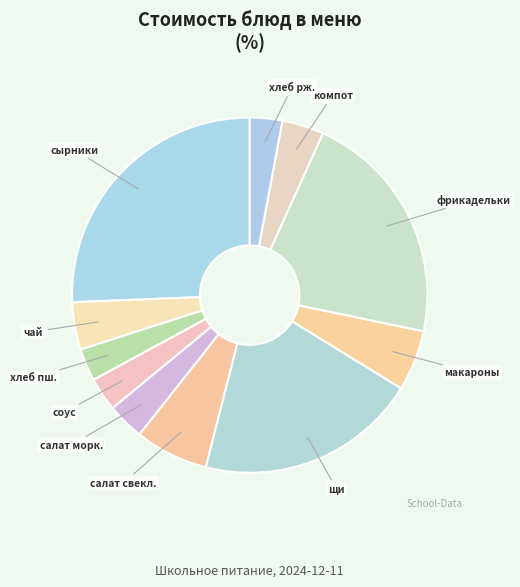

How many slices are in this pie chart?

11